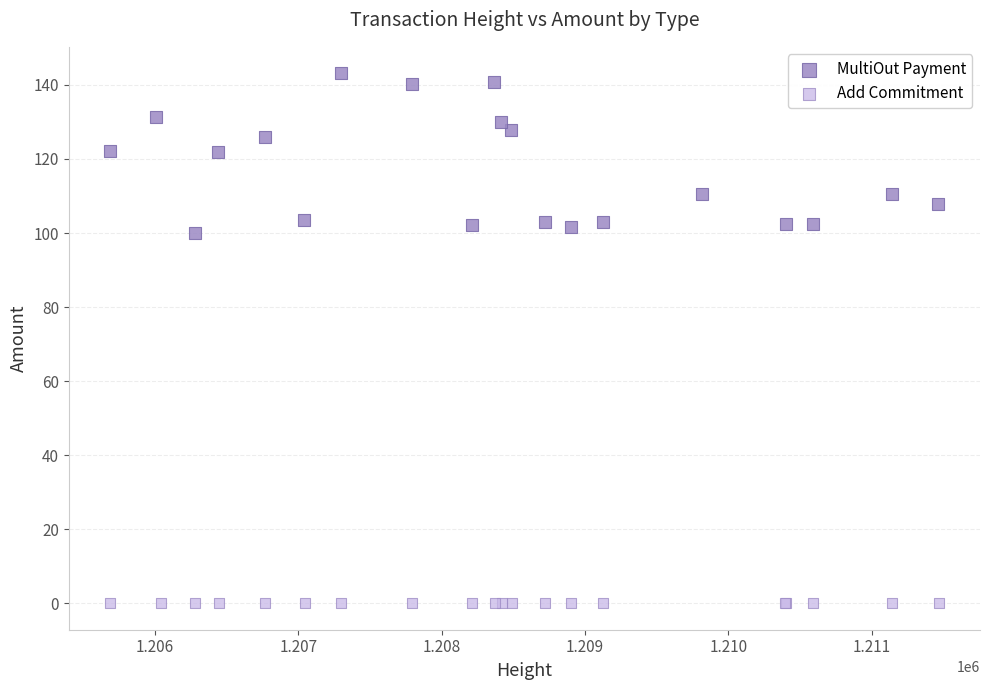

Which series contains the lowest Y value?

Add Commitment